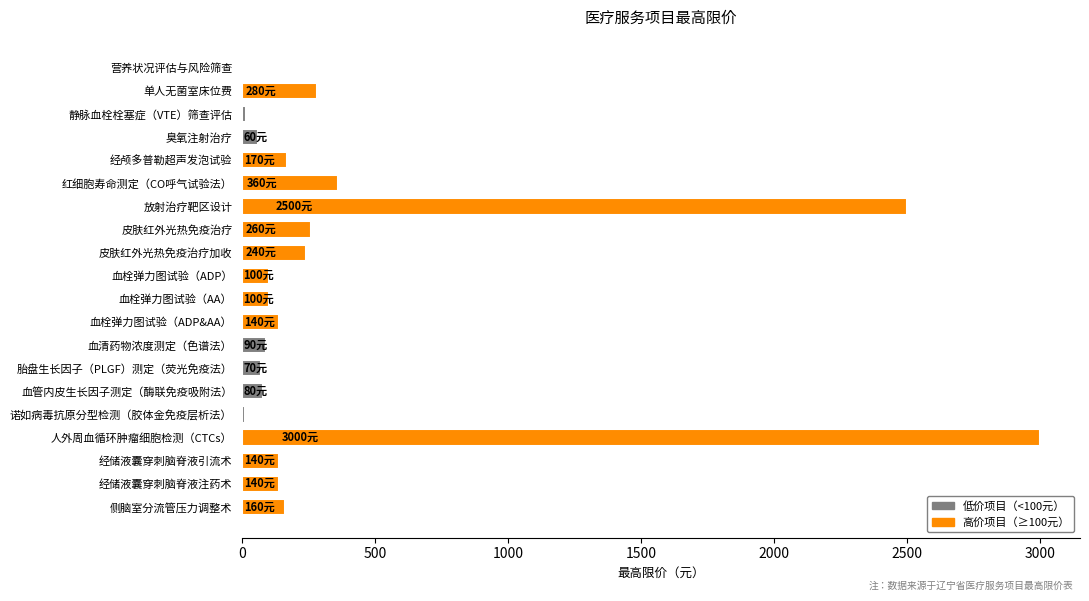

Does the chart contain stacked bars?

No